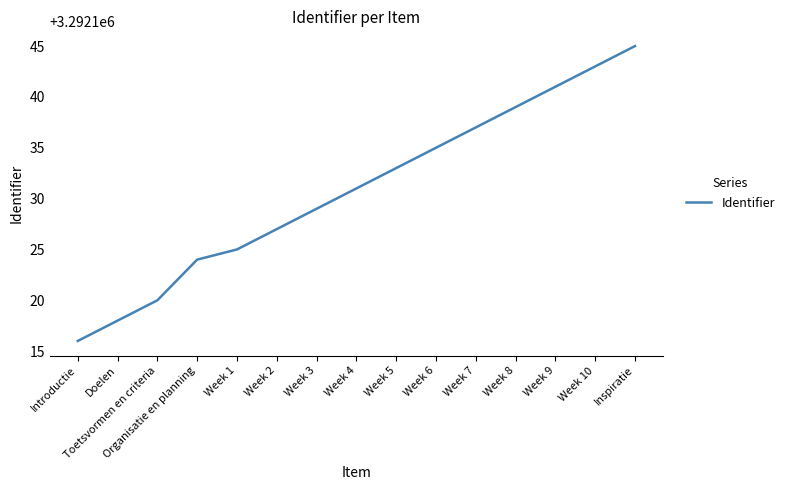

Which label corresponds to the largest value in the chart?

Inspiratie